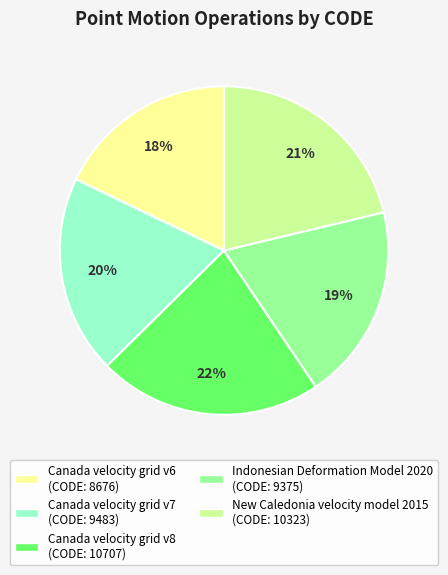

How many segments does this pie chart have?

5